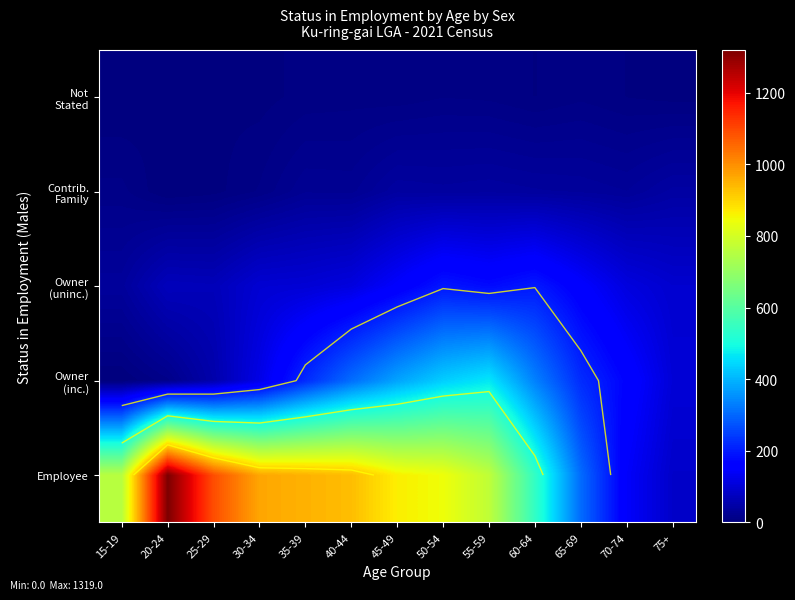

True or false: Owner (uninc.) has a value of 194 at 50-54.

True